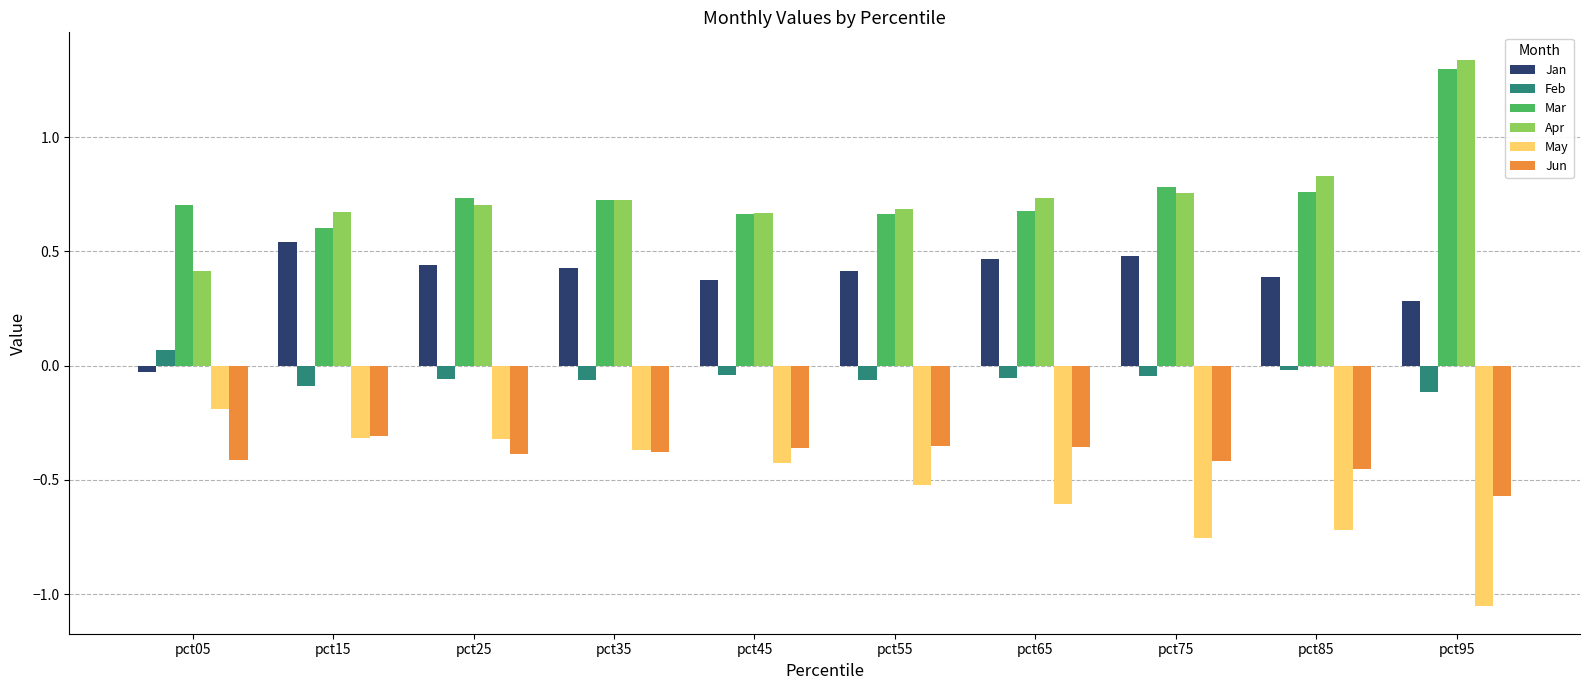

True or false: May has a value of -0.4 at pct75.

False